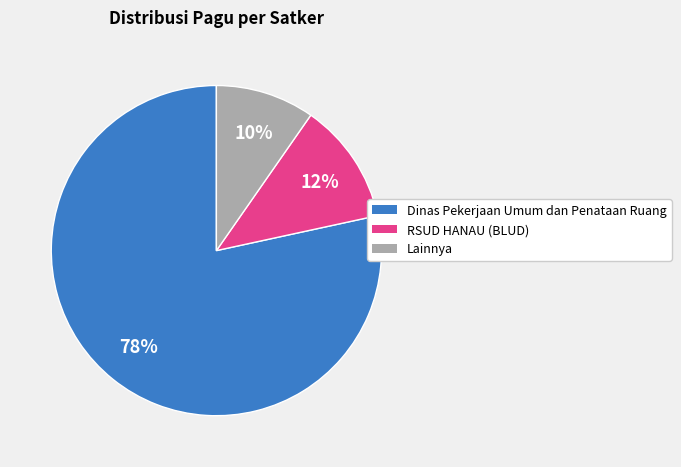

Is there a majority slice in this chart?

Yes